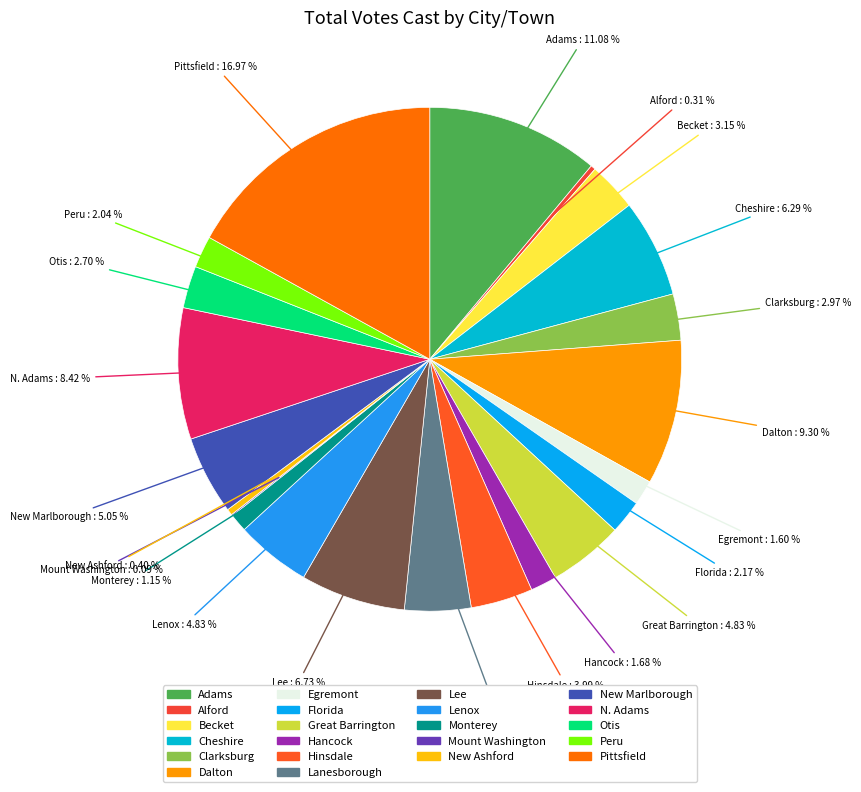

Is it true that Alford is 0% of the pie?

True